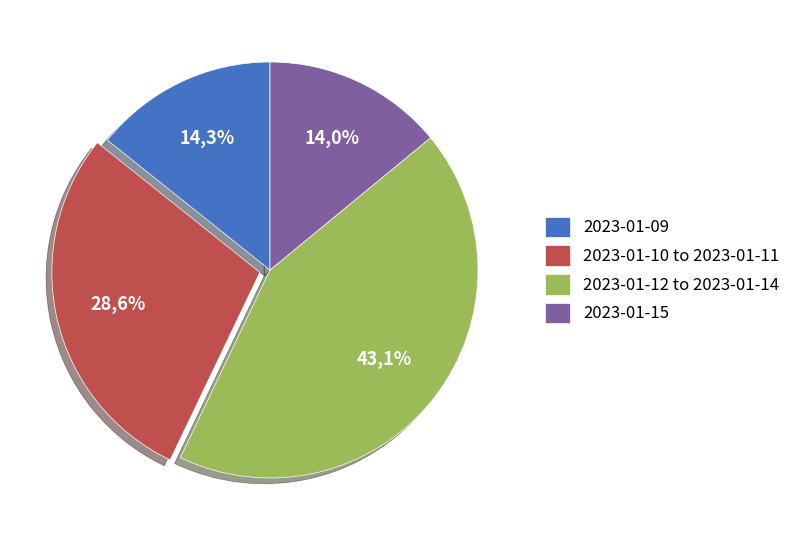

Does 2023-01-11 account for over 50% of the chart?

No